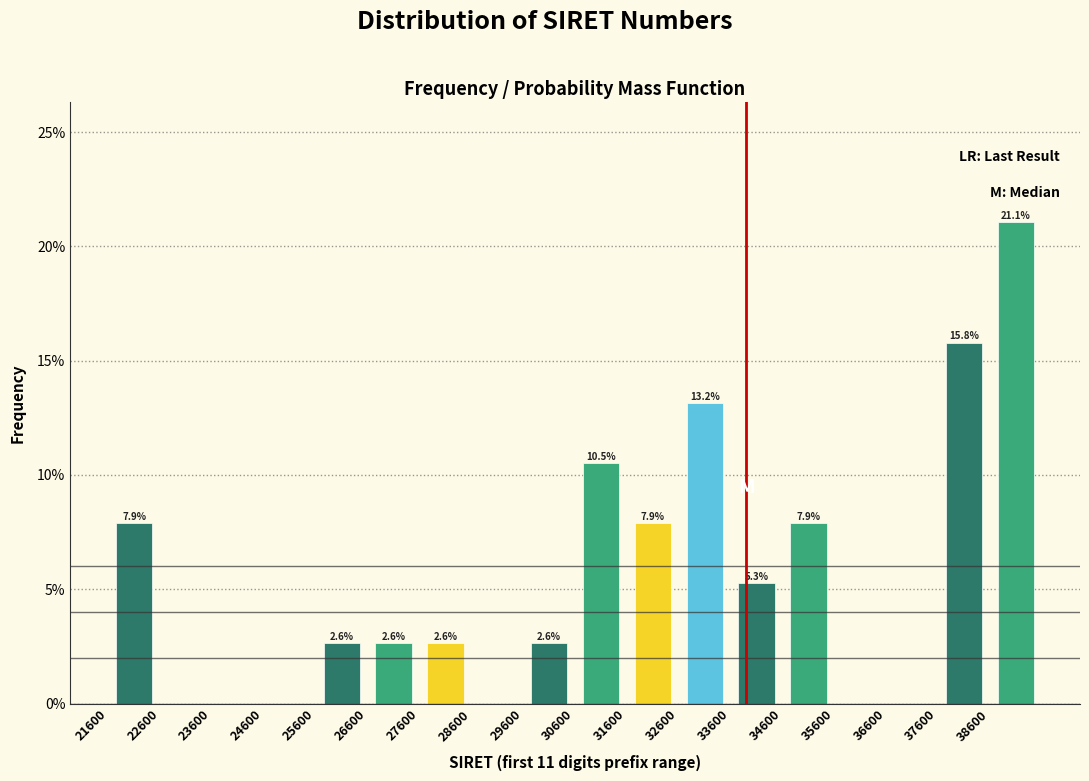

Over which range of the x-axis is the bar tallest?

38600 to 39600